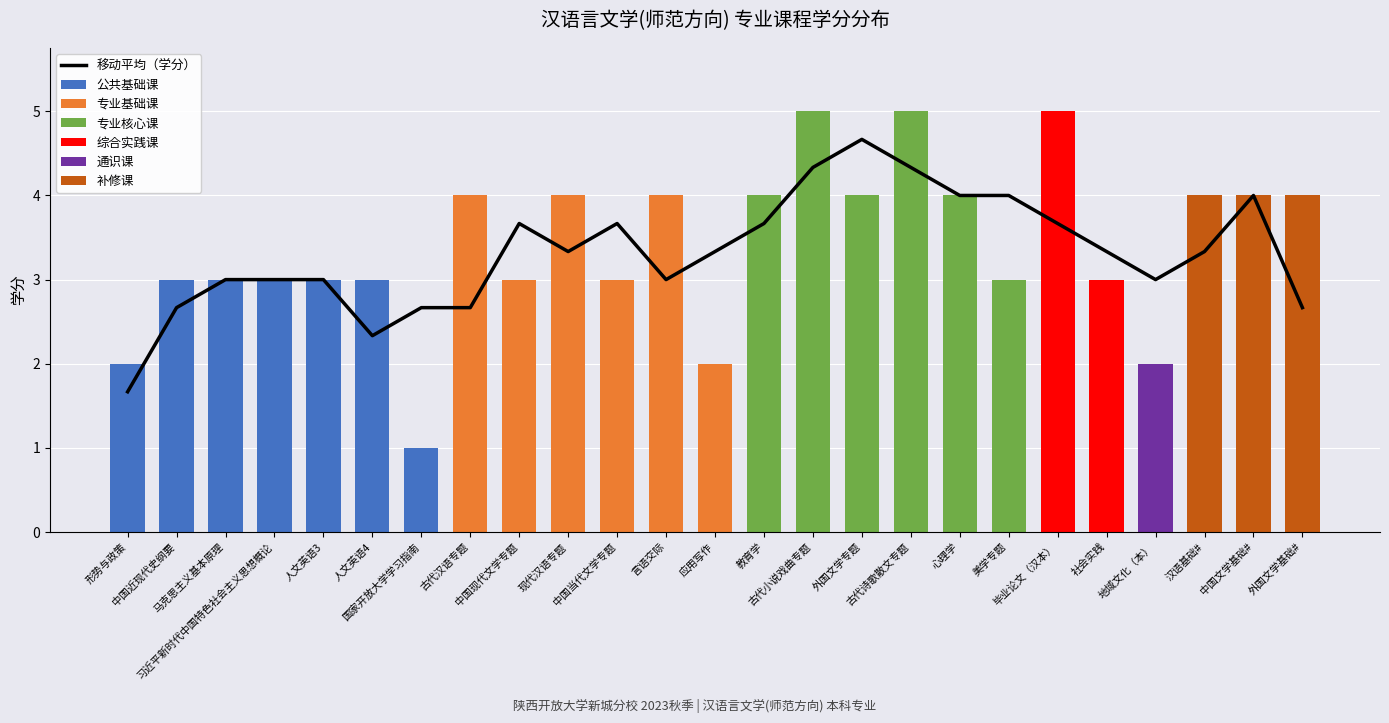

Between 古代汉语专题 and 心理学, which is larger?

古代汉语专题